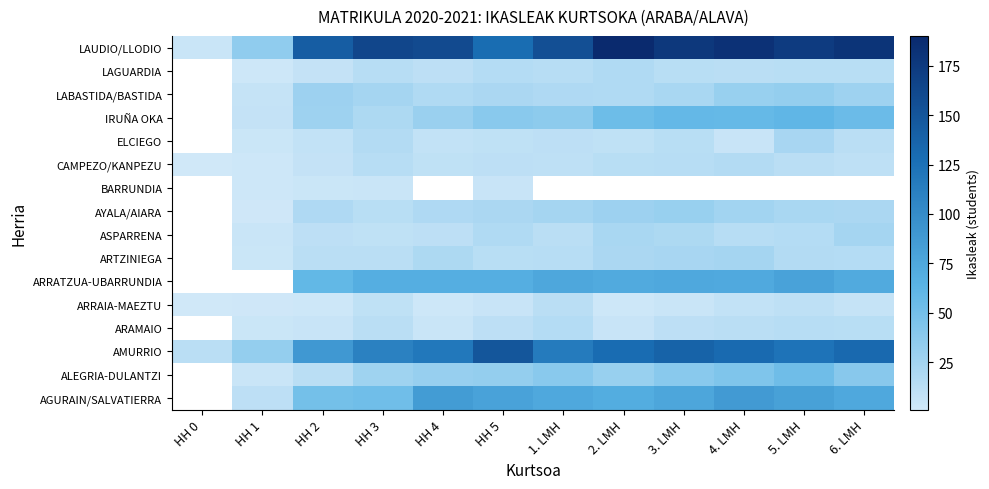

Is it true that ARRAIA-MAEZTU equals 4.2 at 6. LMH?

False